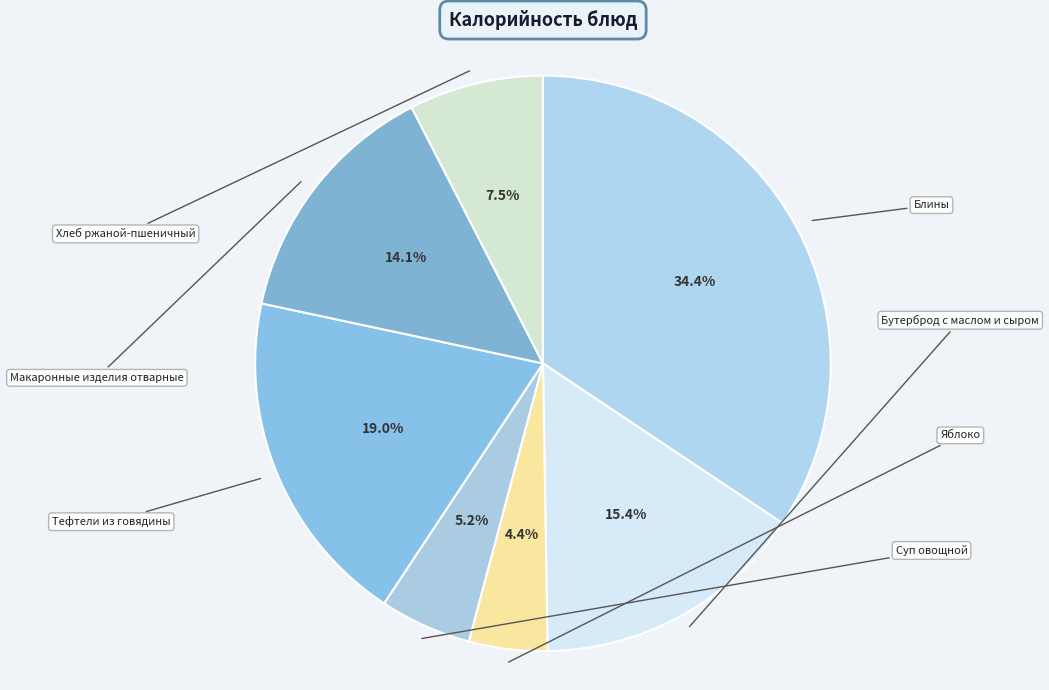

What is the ratio of the value at Макаронные изделия отварные to the value at Яблоко?

3.2